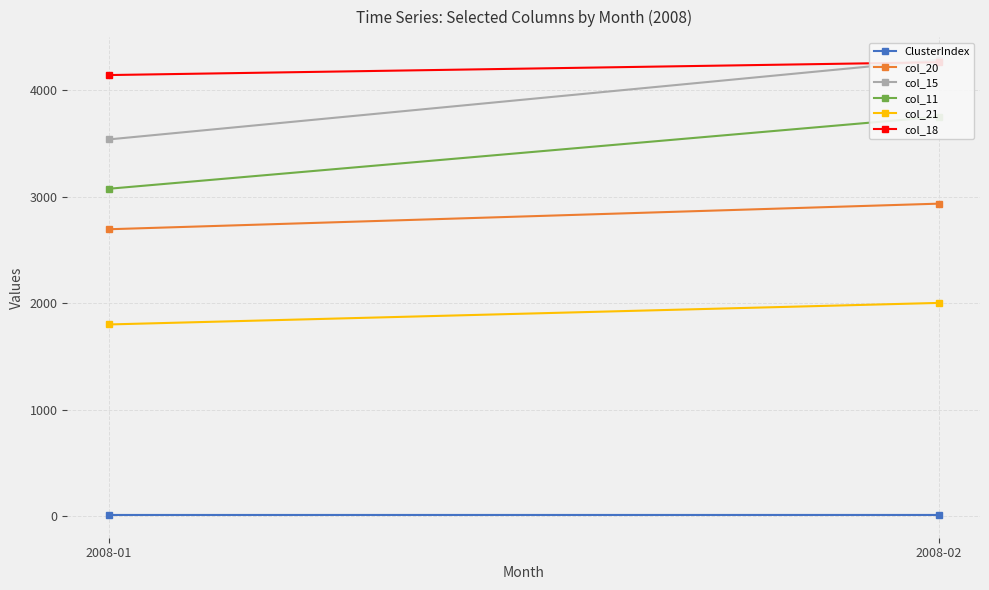

Reading right to left, what are all the values shown in this chart?

ClusterIndex: 10.1	10.0
col_20: 2935.9	2695.3
col_15: 4287.3	3539.6
col_11: 3753.2	3075.8
col_21: 2003.0	1800.5
col_18: 4265.0	4144.5